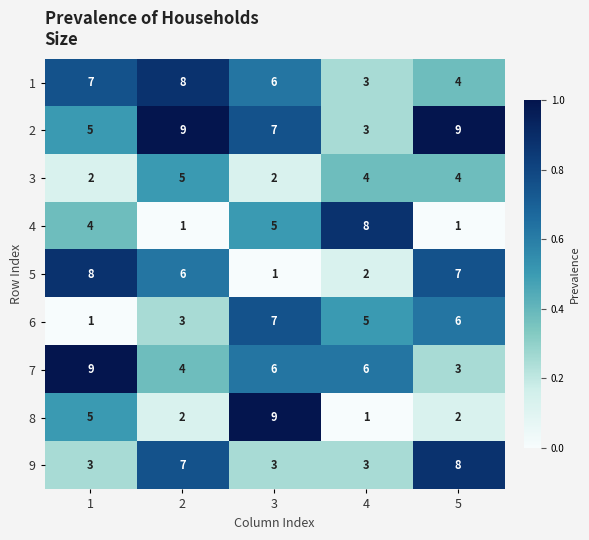

What is the difference between the maximum and minimum values in the 5 series?

7